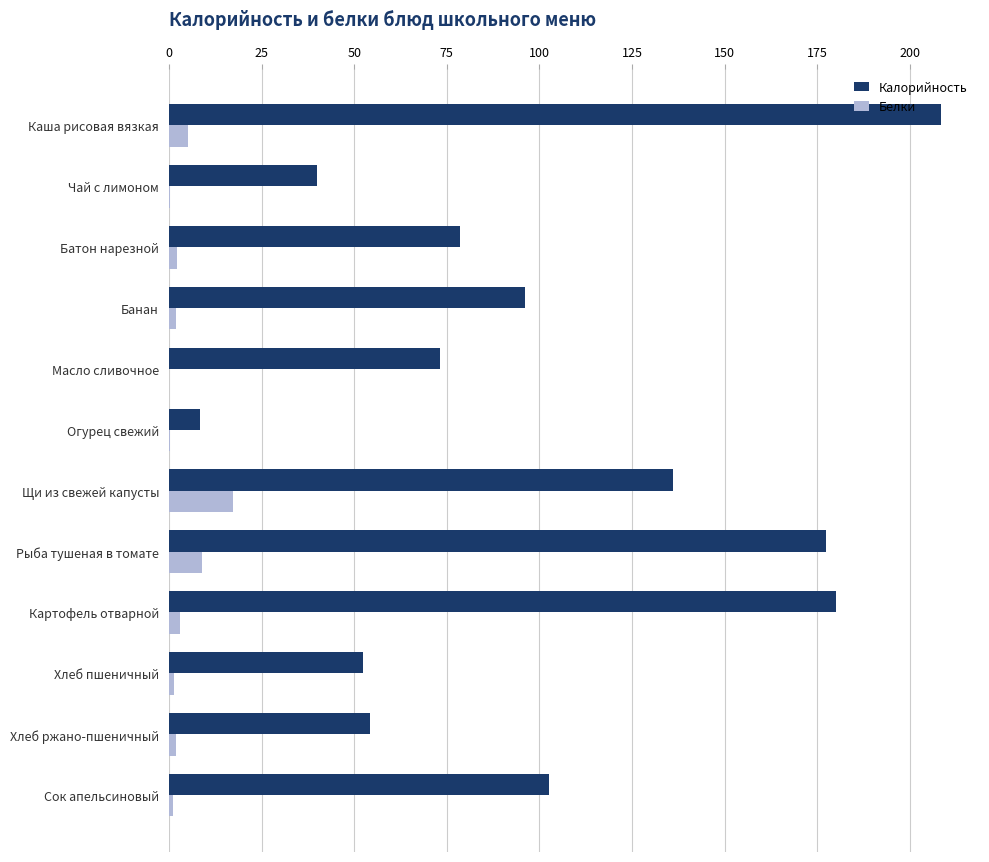

What is the maximum value for Калорийность?

208.4